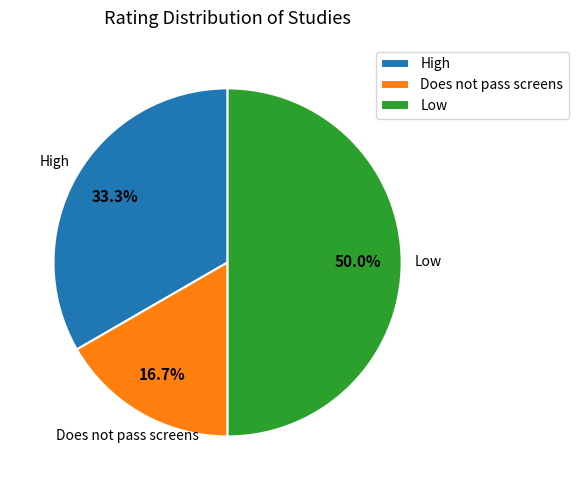

Which slice is the largest?

Low